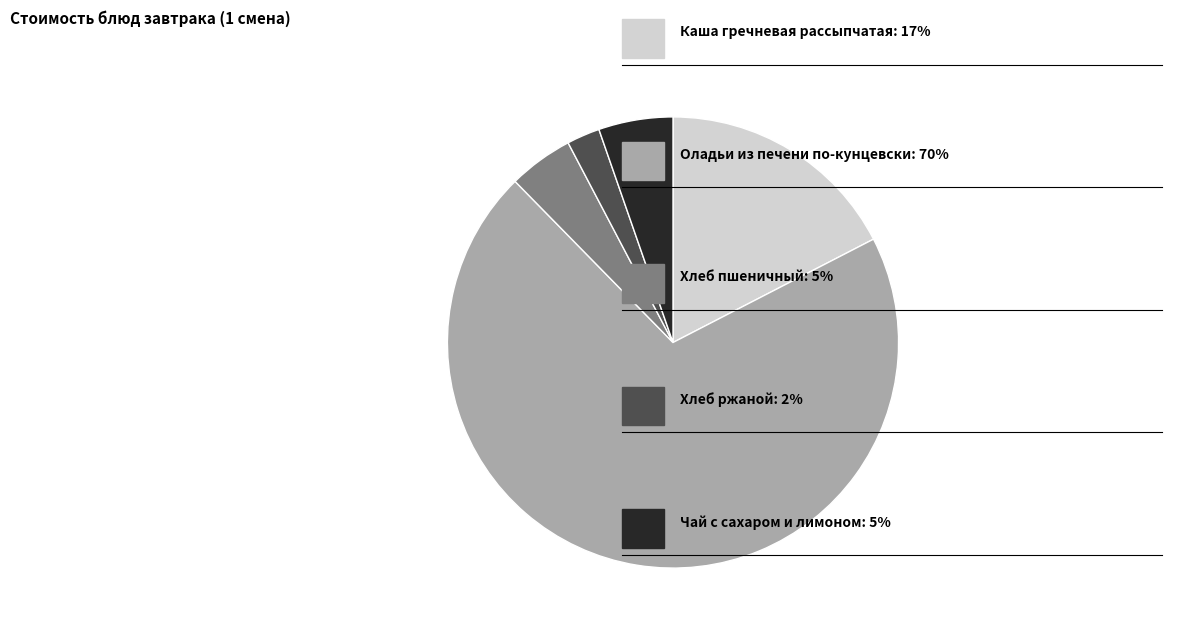

Does any single category account for the majority?

Yes